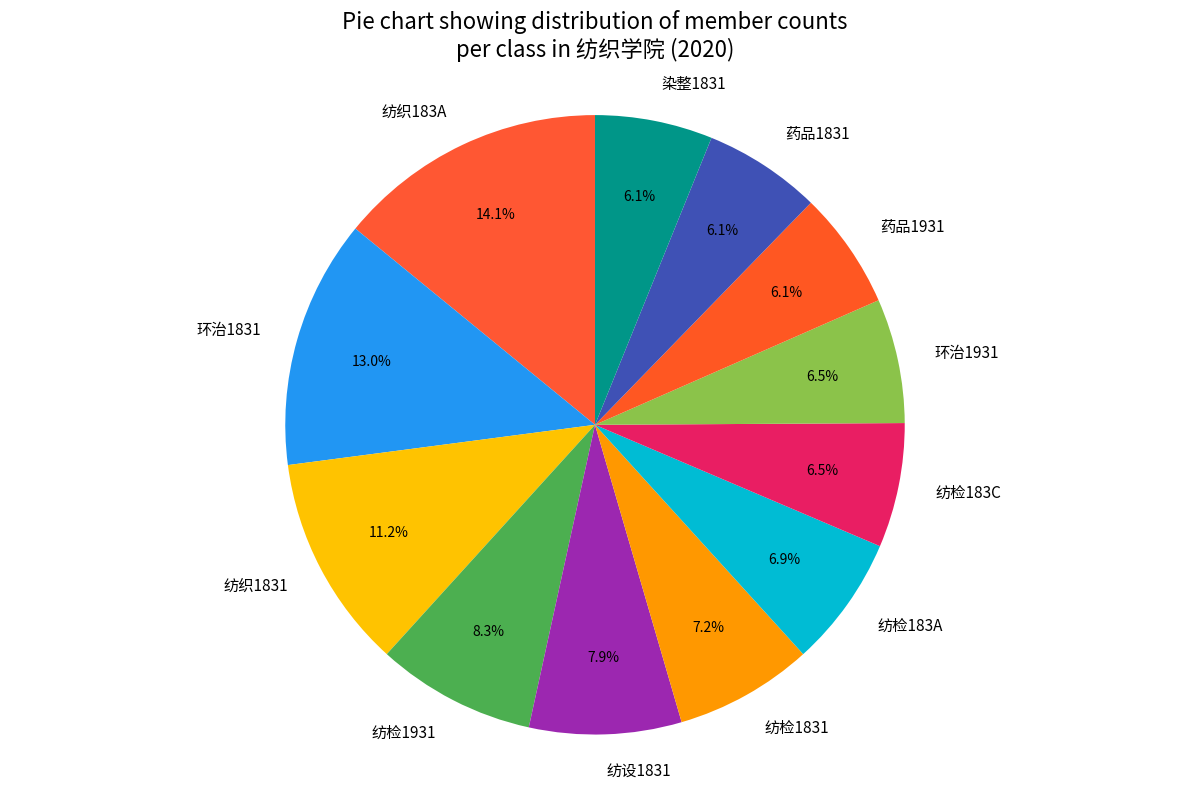

Which has a higher value, 纺检1931 or 药品1831?

纺检1931